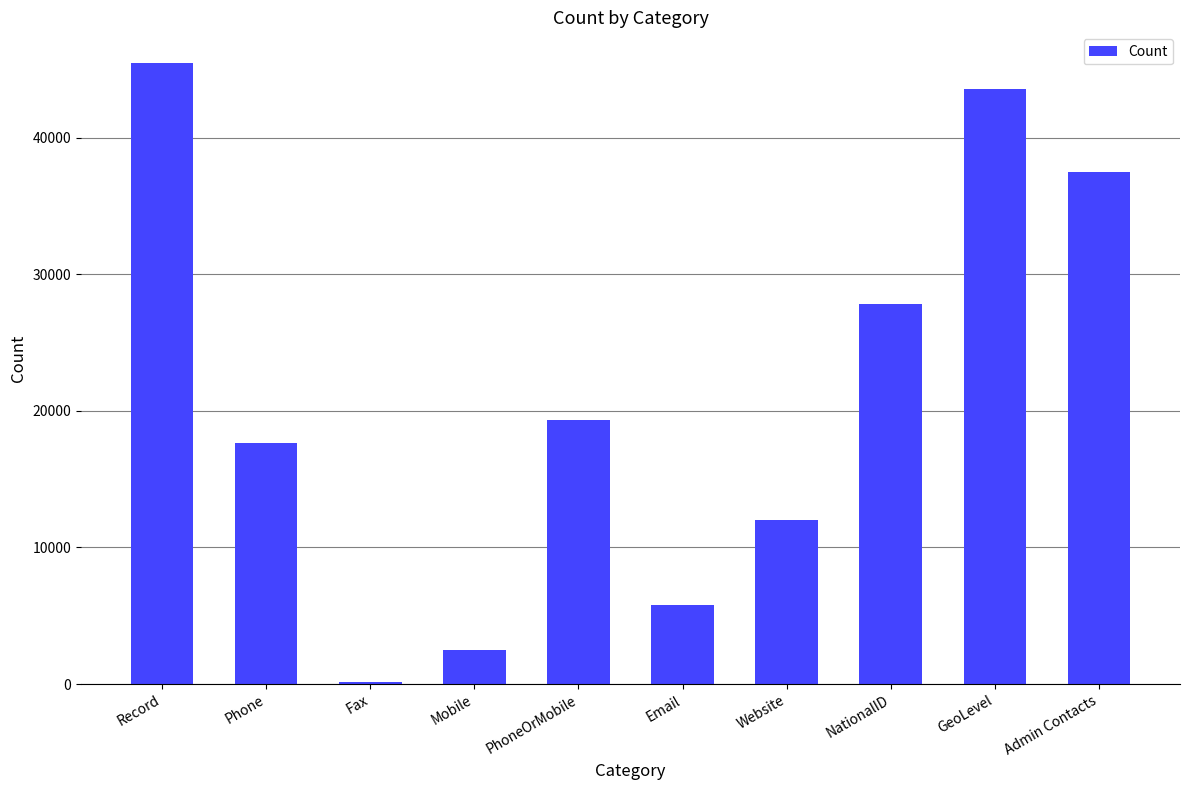

Rank the categories by value from highest to lowest.

Record, GeoLevel, Admin Contacts, NationalID, PhoneOrMobile, Phone, Website, Email, Mobile, Fax